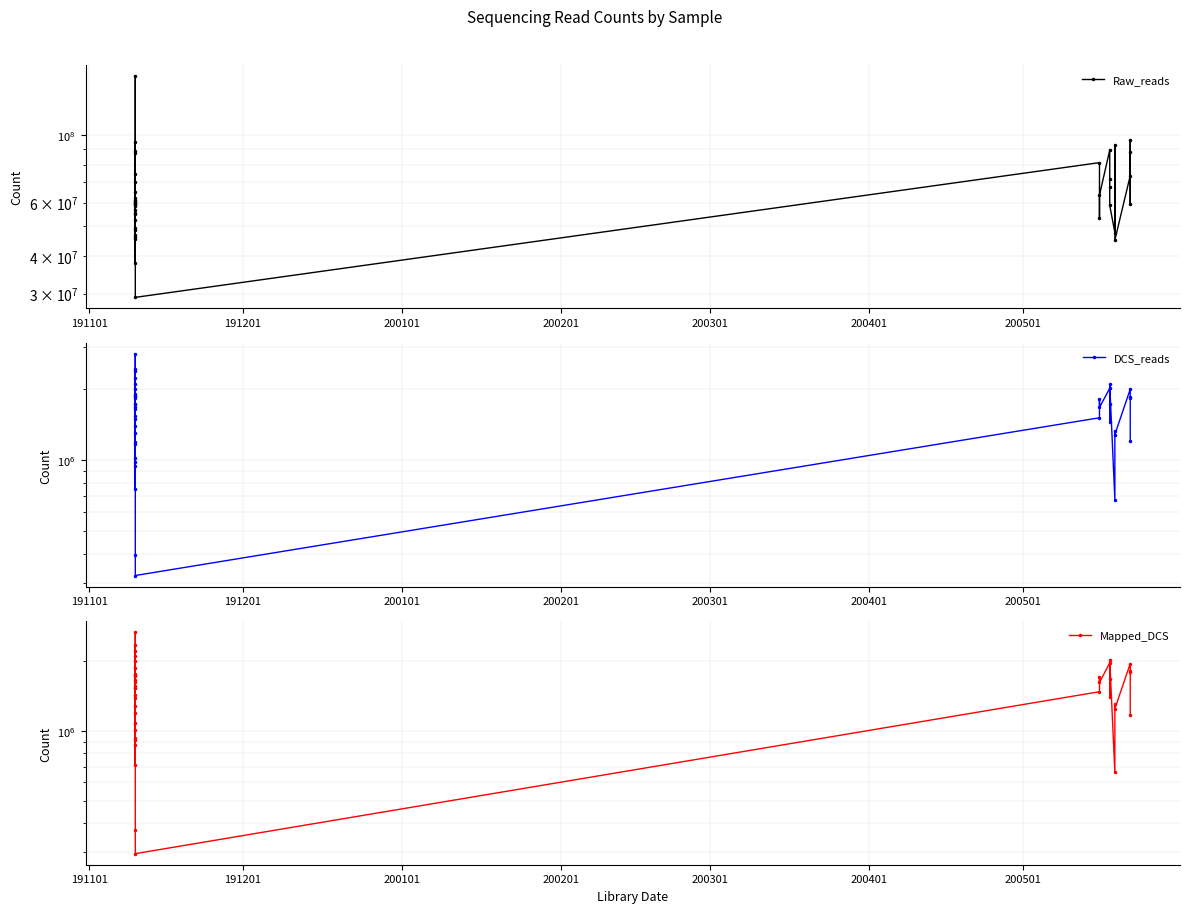

True or false: DCS_reads and Mapped_DCS intersect in this chart.

False